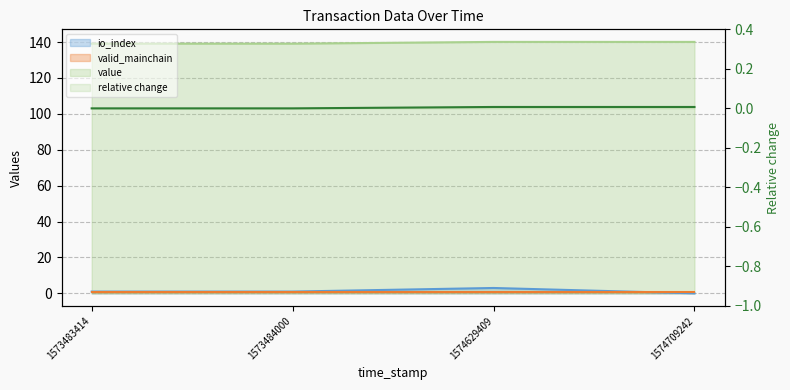

What is the maximum value for value?

140.1